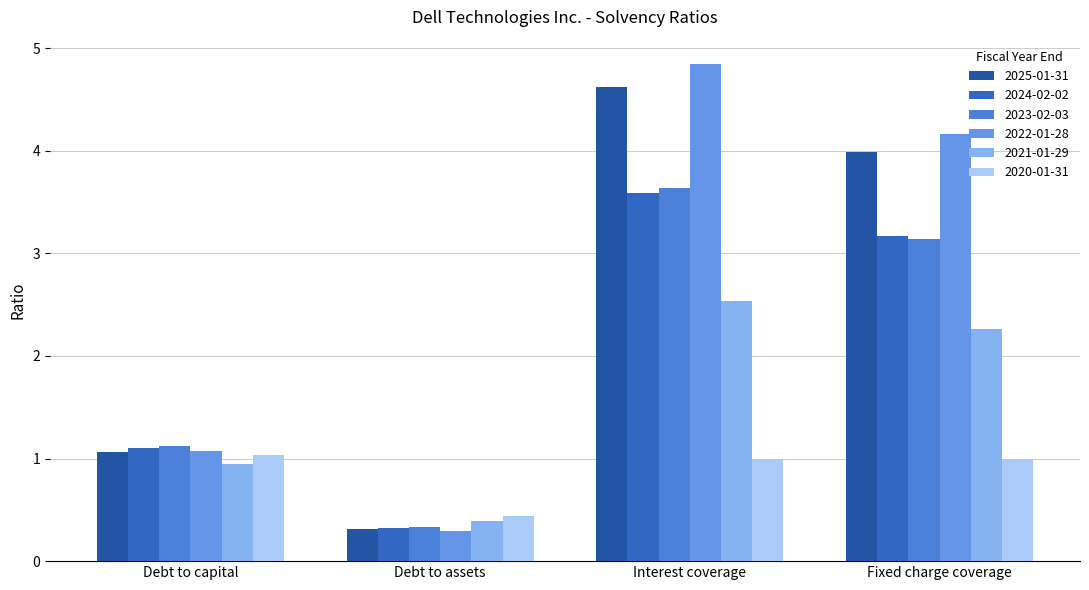

Reading left to right, list all the values displayed in this chart.

2025-01-31: 1.1	0.3	4.6	4.0
2024-02-02: 1.1	0.3	3.6	3.2
2023-02-03: 1.1	0.3	3.6	3.1
2022-01-28: 1.1	0.3	4.8	4.2
2021-01-29: 0.9	0.4	2.5	2.3
2020-01-31: 1.0	0.4	1.0	1.0